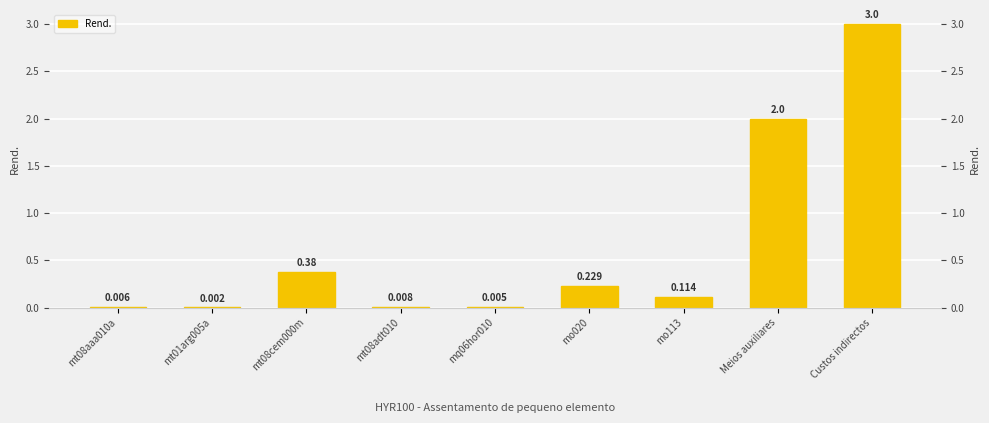

List the labels in order of value, smallest first.

mt01arg005a, mq06hor010, mt08aaa010a, mt08adt010, mo113, mo020, mt08cem000m, Meios auxiliares, Custos indirectos